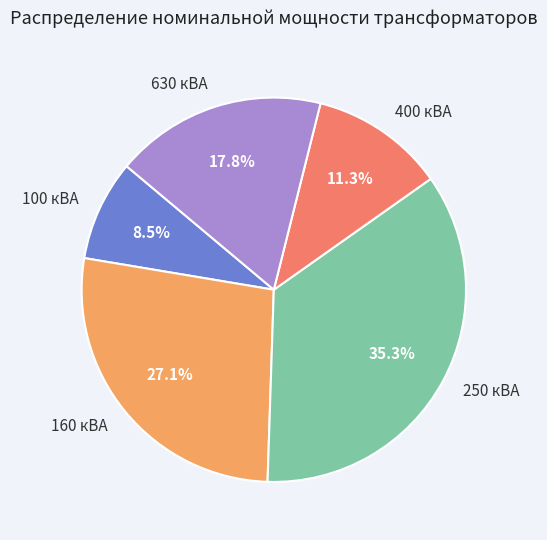

Count the number of slices in the pie.

5